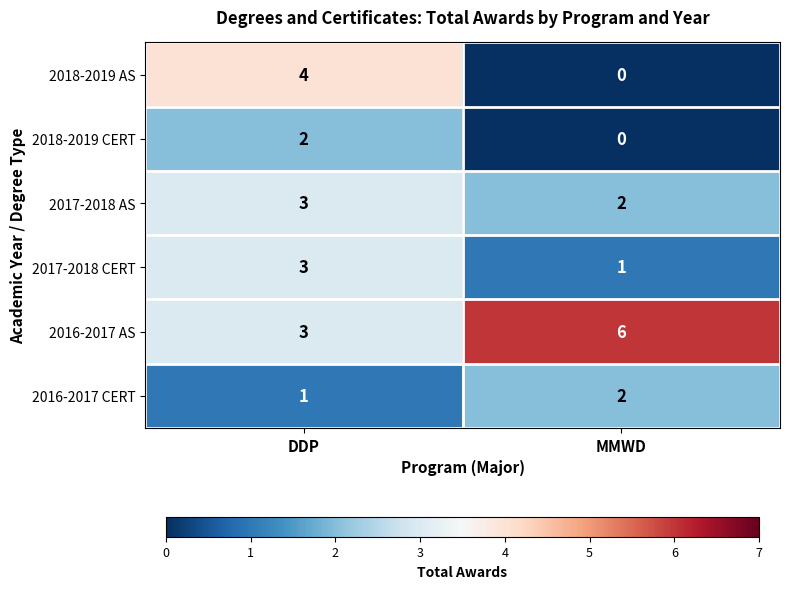

Is it true that 2016-2017 AS equals 3 at DDP?

True